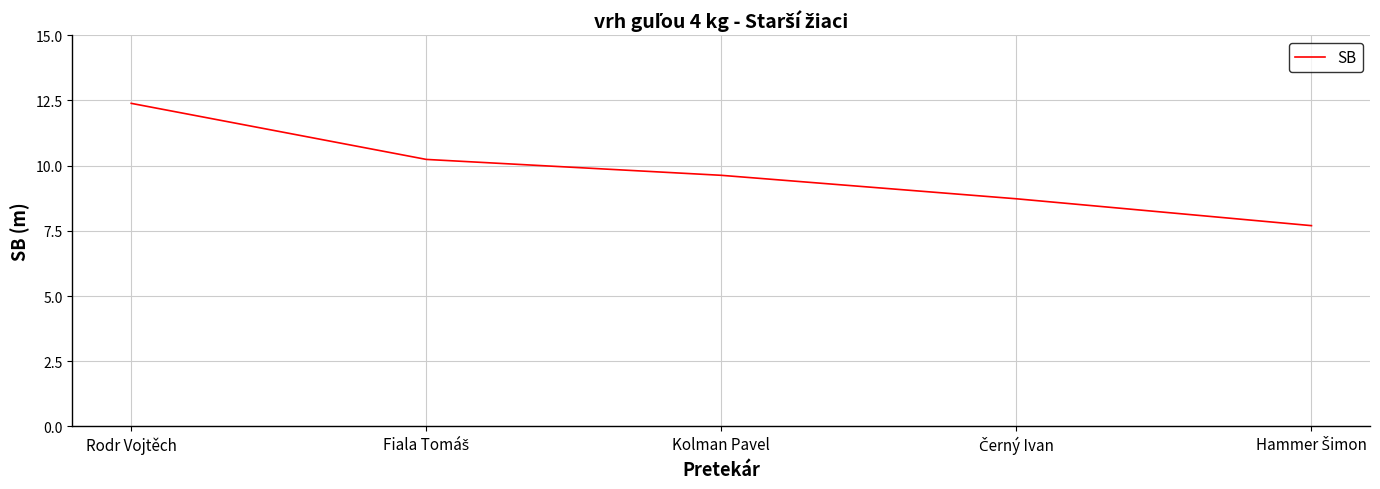

What is the difference between the maximum and minimum values?

4.7